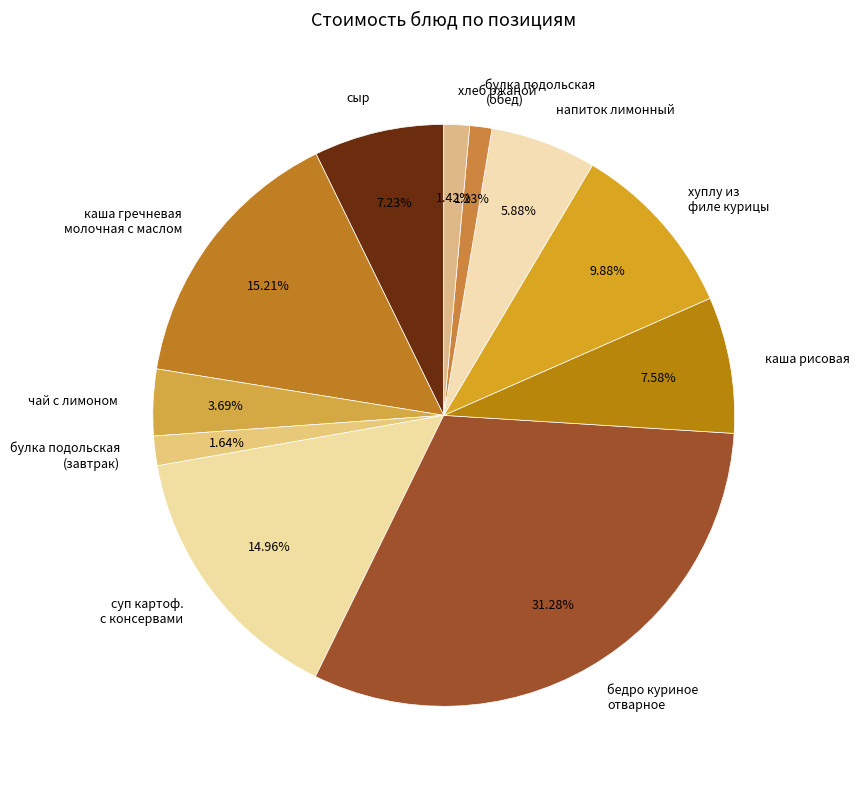

How many slices are in this pie chart?

11